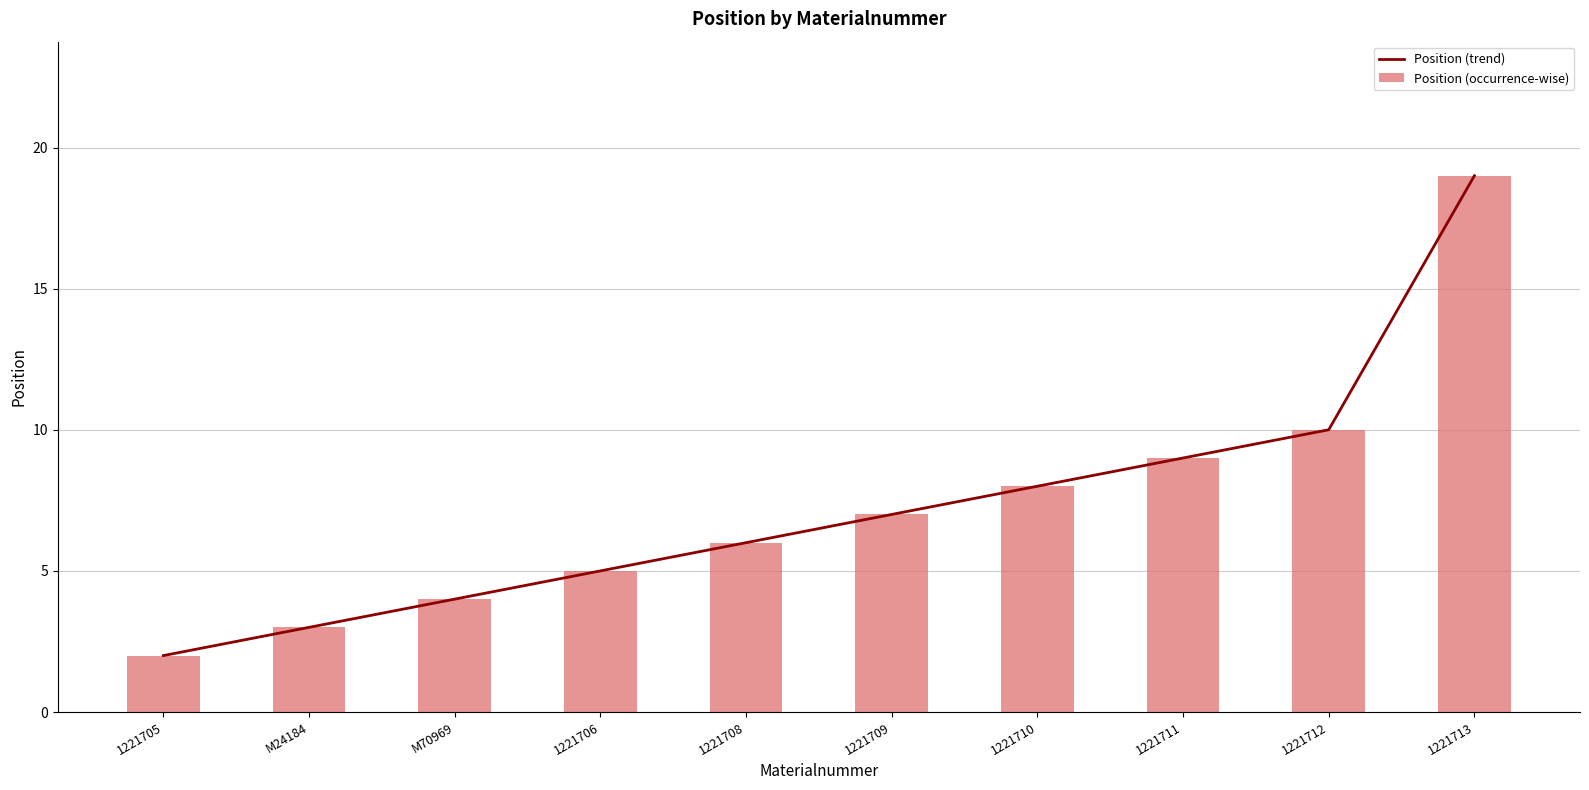

How many series are shown in this chart?

2